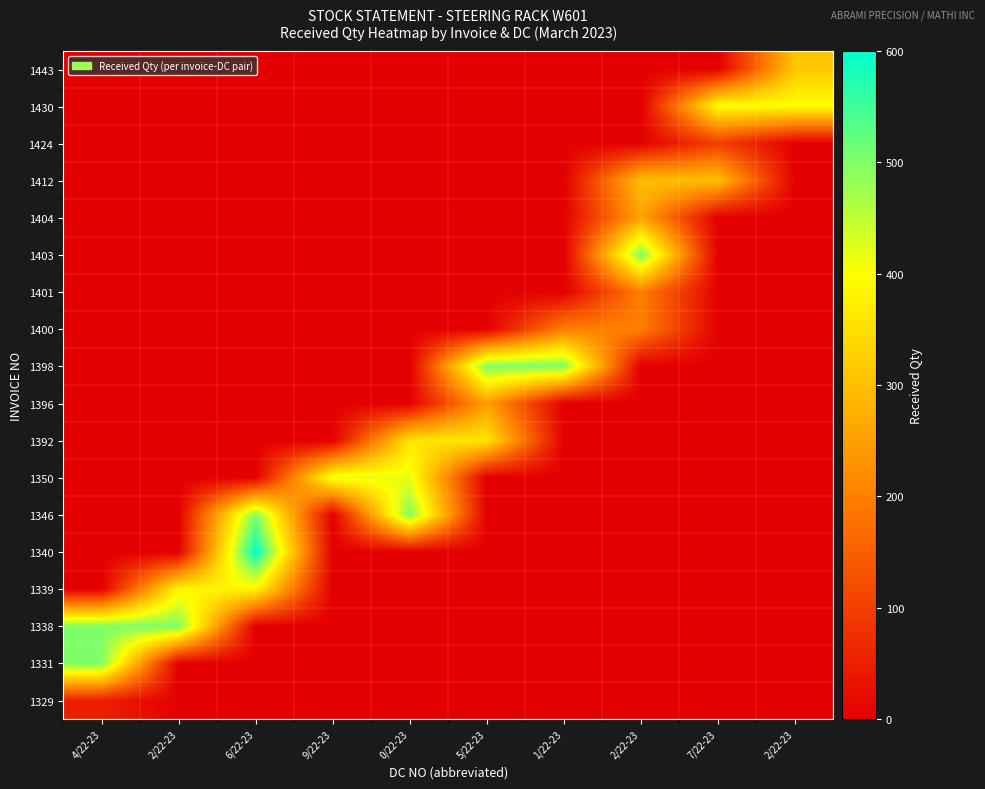

Reading left to right, extract all data points from this chart.

1329: 4/22-23=51	2/22-23=0	6/22-23=0	9/22-23=0	0/22-23=0	5/22-23=0	1/22-23=0	2/22-23=0	7/22-23=0	2/22-23=0
1331: 4/22-23=500	2/22-23=0	6/22-23=0	9/22-23=0	0/22-23=0	5/22-23=0	1/22-23=0	2/22-23=0	7/22-23=0	2/22-23=0
1338: 4/22-23=500	2/22-23=500	6/22-23=0	9/22-23=0	0/22-23=0	5/22-23=0	1/22-23=0	2/22-23=0	7/22-23=0	2/22-23=0
1339: 4/22-23=0	2/22-23=385	6/22-23=385	9/22-23=0	0/22-23=0	5/22-23=0	1/22-23=0	2/22-23=0	7/22-23=0	2/22-23=0
1340: 4/22-23=0	2/22-23=0	6/22-23=600	9/22-23=0	0/22-23=0	5/22-23=0	1/22-23=0	2/22-23=0	7/22-23=0	2/22-23=0
1346: 4/22-23=0	2/22-23=0	6/22-23=500	9/22-23=0	0/22-23=500	5/22-23=0	1/22-23=0	2/22-23=0	7/22-23=0	2/22-23=0
1350: 4/22-23=0	2/22-23=0	6/22-23=0	9/22-23=417	0/22-23=417	5/22-23=0	1/22-23=0	2/22-23=0	7/22-23=0	2/22-23=0
1392: 4/22-23=0	2/22-23=0	6/22-23=0	9/22-23=0	0/22-23=360	5/22-23=360	1/22-23=0	2/22-23=0	7/22-23=0	2/22-23=0
1396: 4/22-23=0	2/22-23=0	6/22-23=0	9/22-23=0	0/22-23=0	5/22-23=250	1/22-23=0	2/22-23=0	7/22-23=0	2/22-23=0
1398: 4/22-23=0	2/22-23=0	6/22-23=0	9/22-23=0	0/22-23=0	5/22-23=500	1/22-23=500	2/22-23=0	7/22-23=0	2/22-23=0
1400: 4/22-23=0	2/22-23=0	6/22-23=0	9/22-23=0	0/22-23=0	5/22-23=0	1/22-23=200	2/22-23=200	7/22-23=0	2/22-23=0
1401: 4/22-23=0	2/22-23=0	6/22-23=0	9/22-23=0	0/22-23=0	5/22-23=0	1/22-23=0	2/22-23=200	7/22-23=0	2/22-23=0
1403: 4/22-23=0	2/22-23=0	6/22-23=0	9/22-23=0	0/22-23=0	5/22-23=0	1/22-23=0	2/22-23=500	7/22-23=0	2/22-23=0
1404: 4/22-23=0	2/22-23=0	6/22-23=0	9/22-23=0	0/22-23=0	5/22-23=0	1/22-23=0	2/22-23=257	7/22-23=0	2/22-23=0
1412: 4/22-23=0	2/22-23=0	6/22-23=0	9/22-23=0	0/22-23=0	5/22-23=0	1/22-23=0	2/22-23=300	7/22-23=300	2/22-23=0
1424: 4/22-23=0	2/22-23=0	6/22-23=0	9/22-23=0	0/22-23=0	5/22-23=0	1/22-23=0	2/22-23=0	7/22-23=100	2/22-23=0
1430: 4/22-23=0	2/22-23=0	6/22-23=0	9/22-23=0	0/22-23=0	5/22-23=0	1/22-23=0	2/22-23=0	7/22-23=400	2/22-23=400
1443: 4/22-23=0	2/22-23=0	6/22-23=0	9/22-23=0	0/22-23=0	5/22-23=0	1/22-23=0	2/22-23=0	7/22-23=0	2/22-23=313